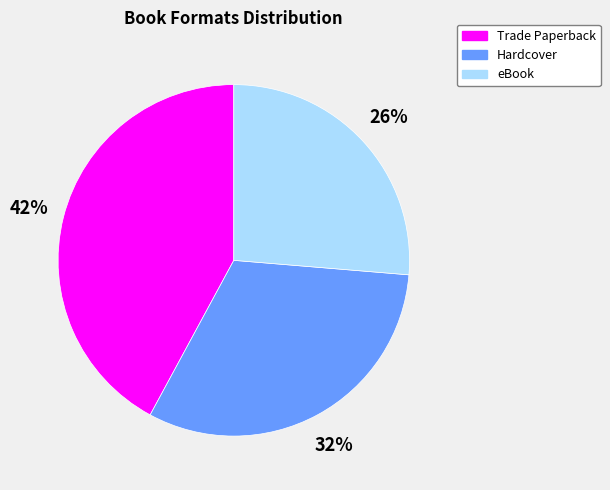

Is there any slice that represents more than half of the pie?

No